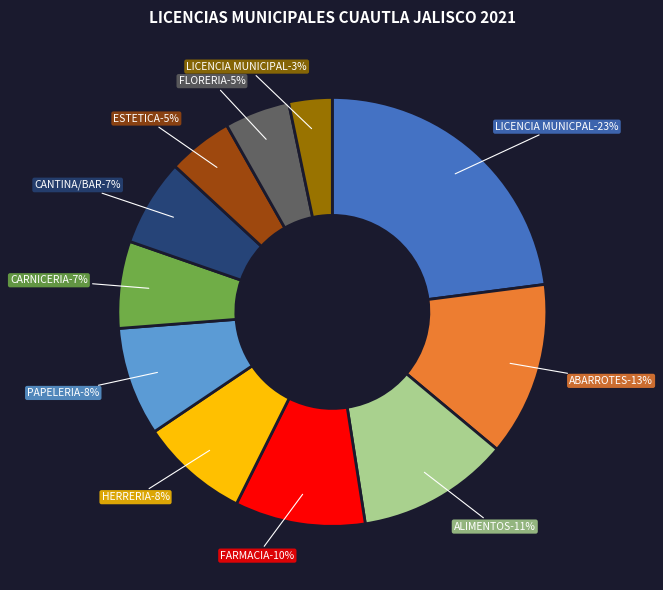

How much of the chart is everything except LICENCIA MUNICIPAL?

96.7%